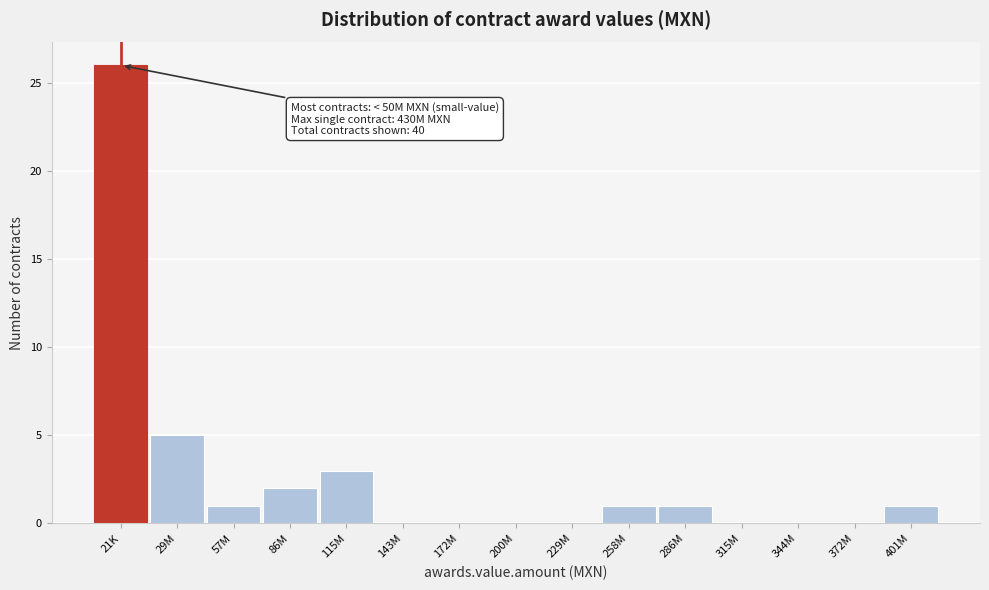

Reading left to right, what are all the values shown in this chart?

21K=26	29M=5	57M=1	86M=2	115M=3	143M=0	172M=0	200M=0	229M=0	258M=1	286M=1	315M=0	344M=0	372M=0	401M=1